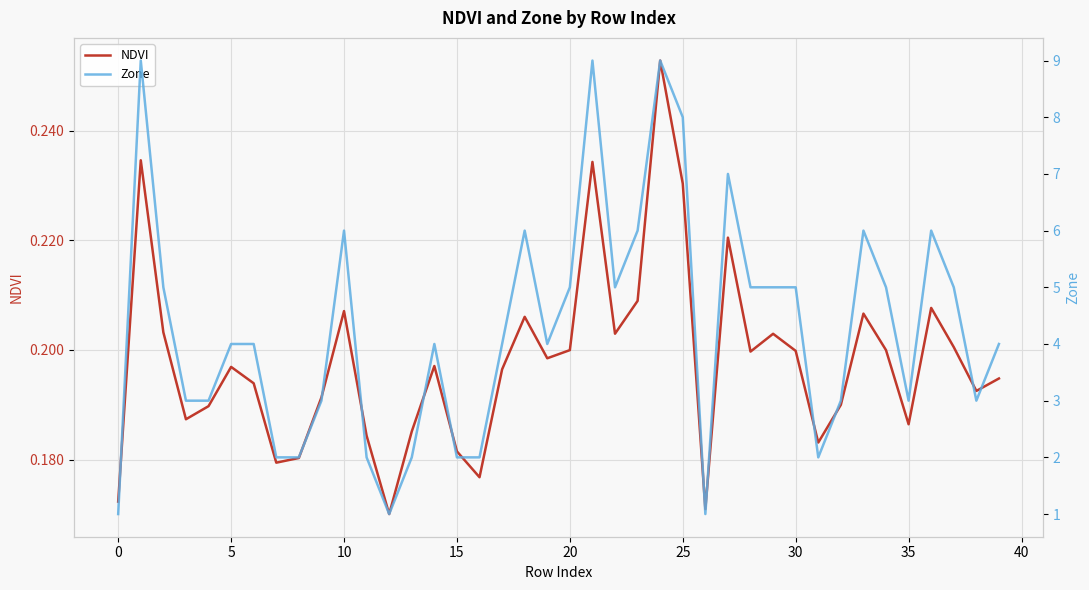

Count the number of data series in this chart.

2